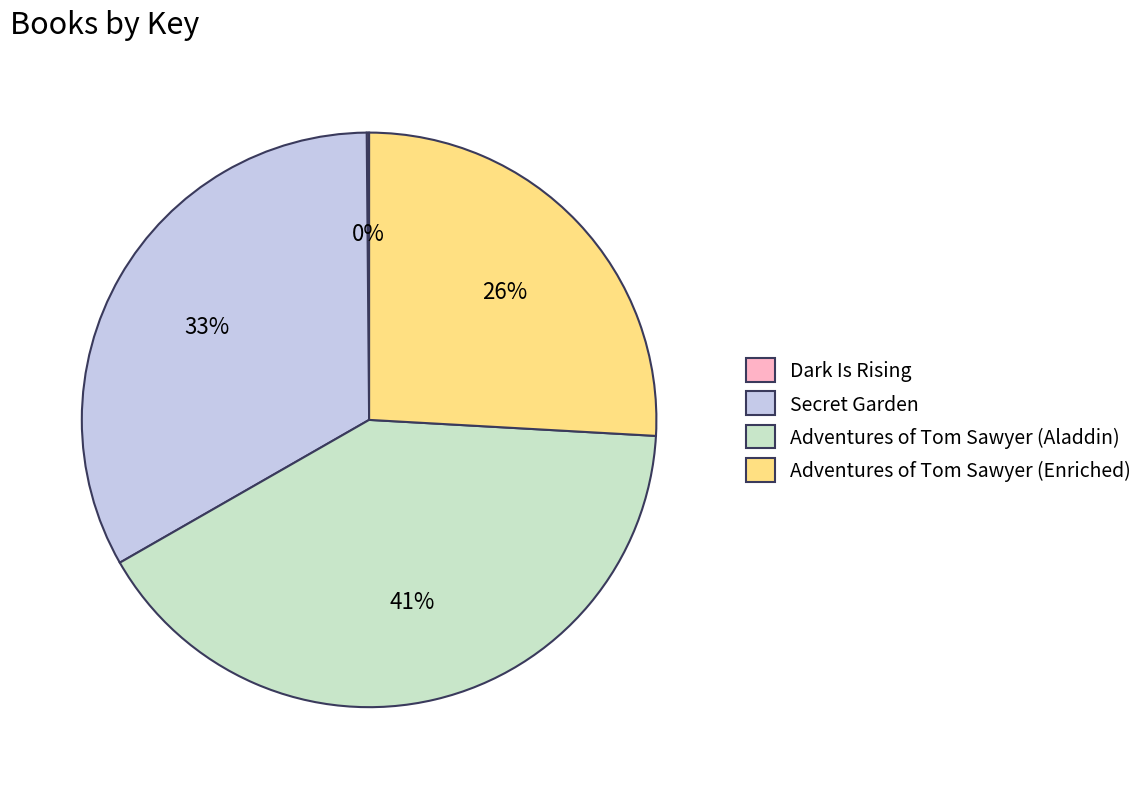

To the nearest percent, what is the difference between the largest and smallest slice percentages?

41%